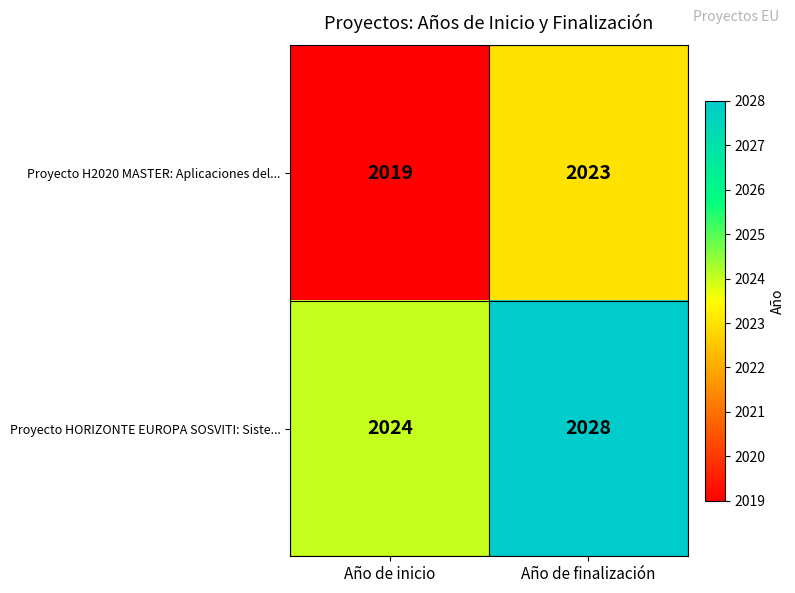

Count the number of categories in the chart.

2